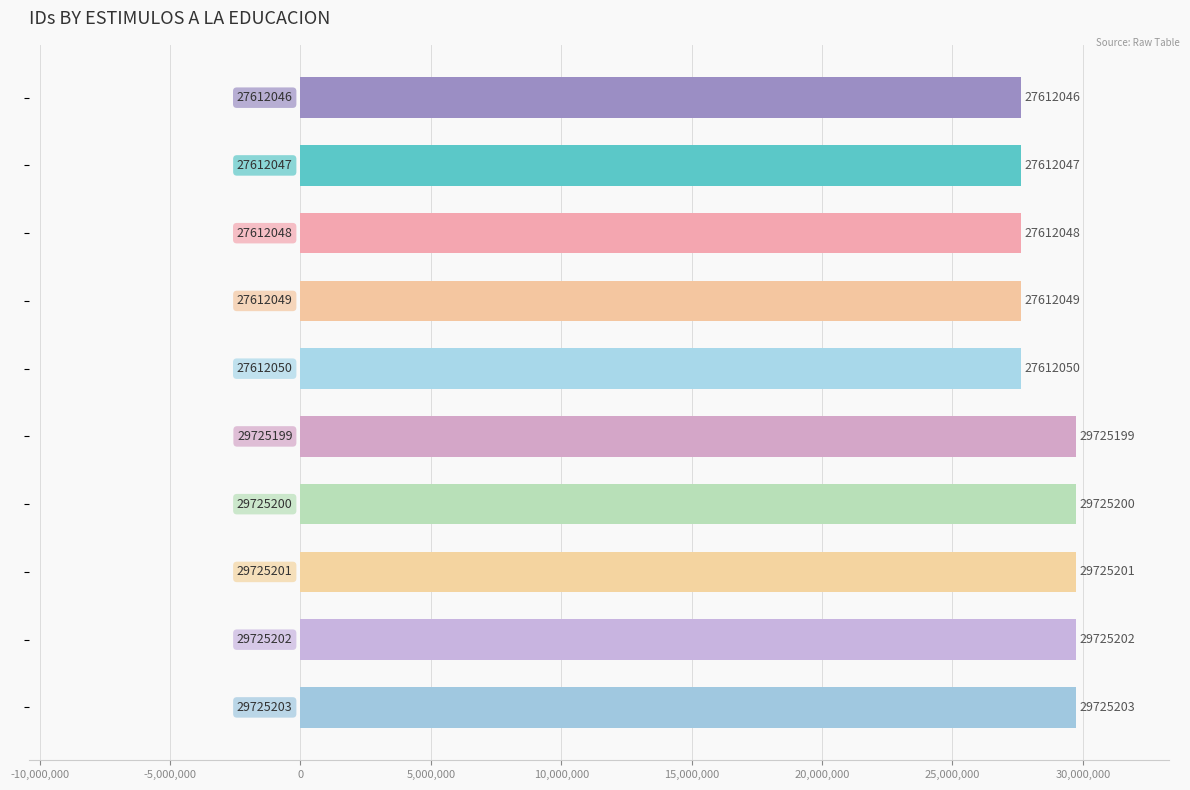

Reading top to bottom, transcribe all the data shown in this chart.

27612046	27612047	27612048	27612049	27612050	29725199	29725200	29725201	29725202	29725203